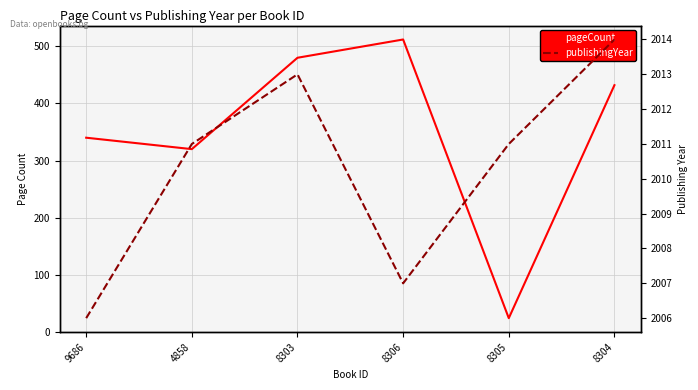

What is the approximate value of pageCount at 4858, to the nearest 5?

320